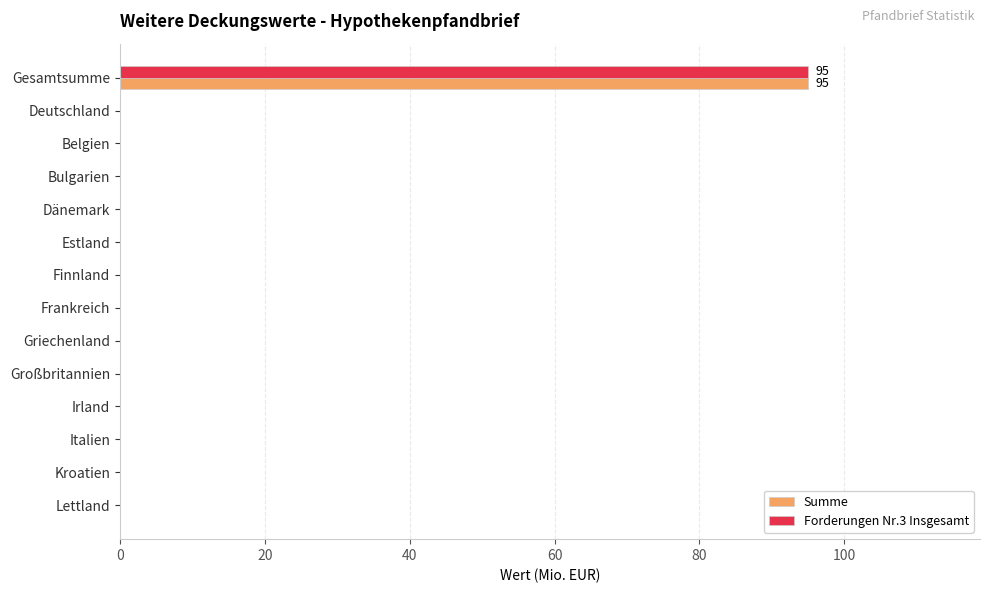

At which category is the sum across all series the highest?

Gesamtsumme